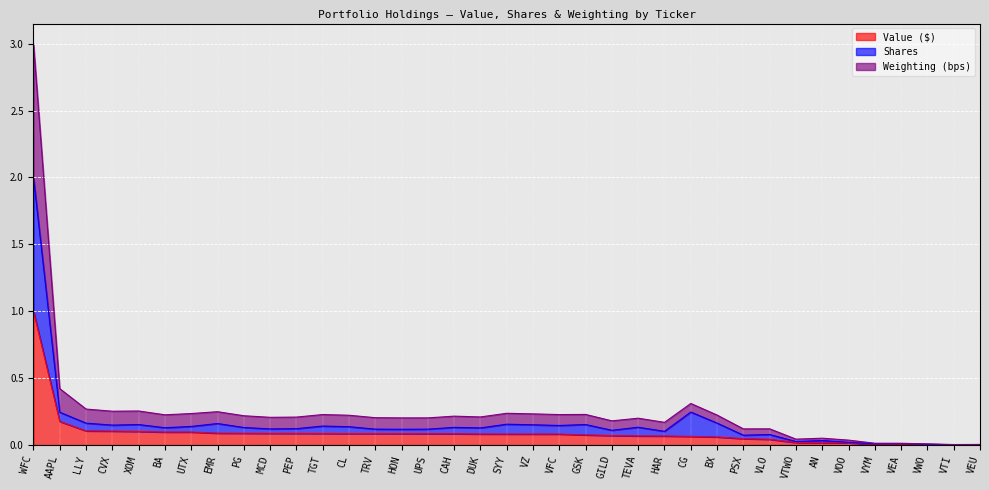

In Weighting (bps), how many points are lower than both neighbors (excluding endpoints)?

11